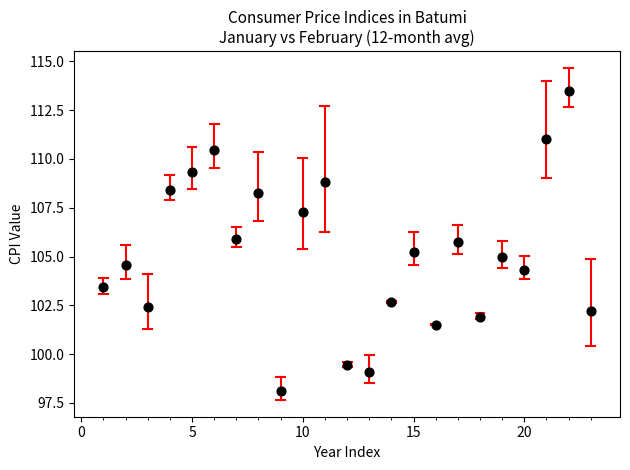

What is the range of Y values (max minus min)?

15.3